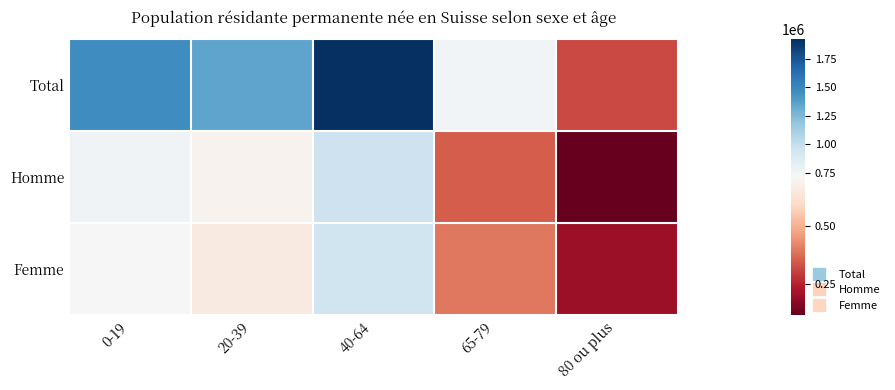

Which series has the widest spread of values?

Total